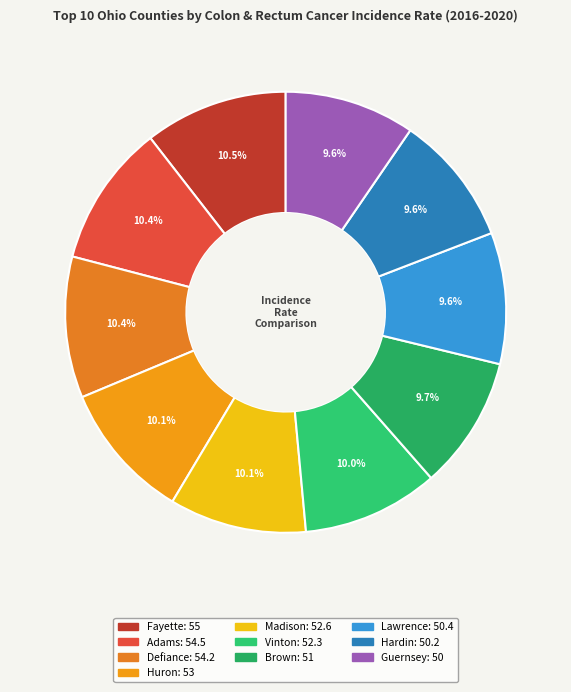

True or false: Defiance accounts for 10% of the total.

True